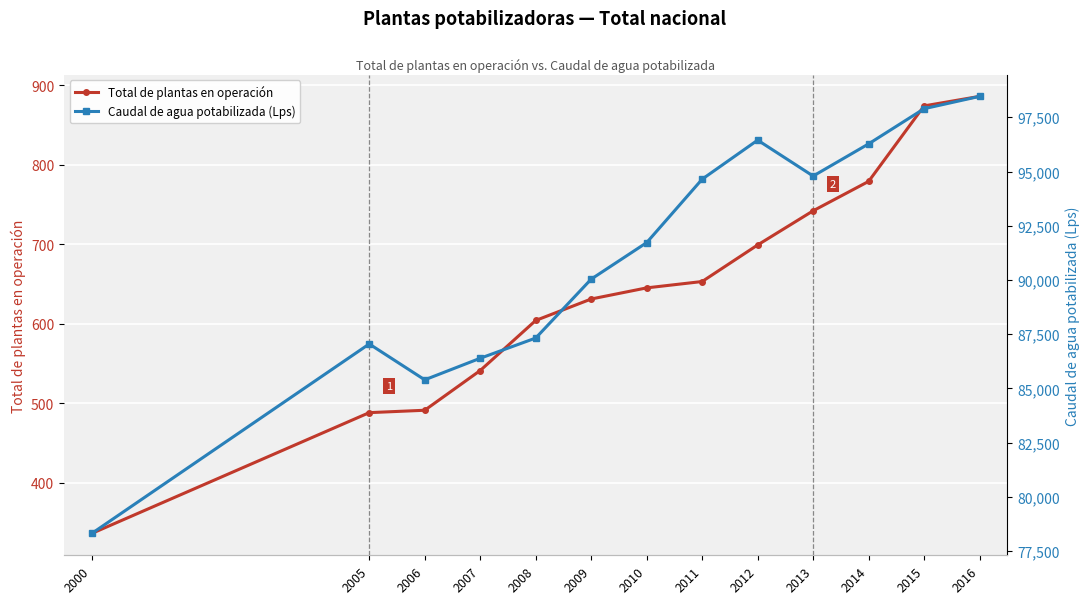

Rank the series at 2013 from highest to lowest value.

Caudal de agua potabilizada (Lps), Total de plantas en operación